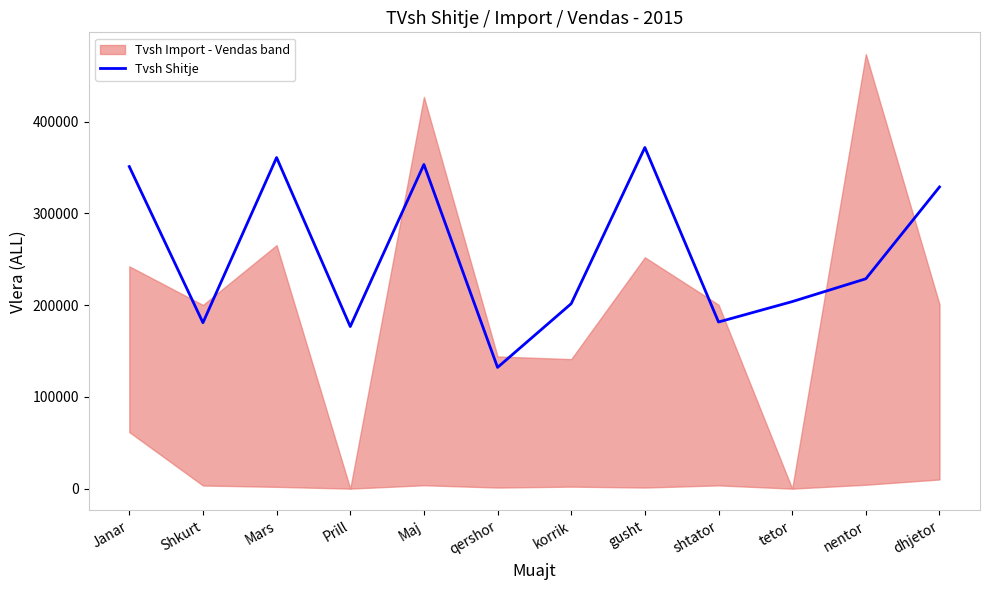

At which label does the data first exceed 228737?

Janar